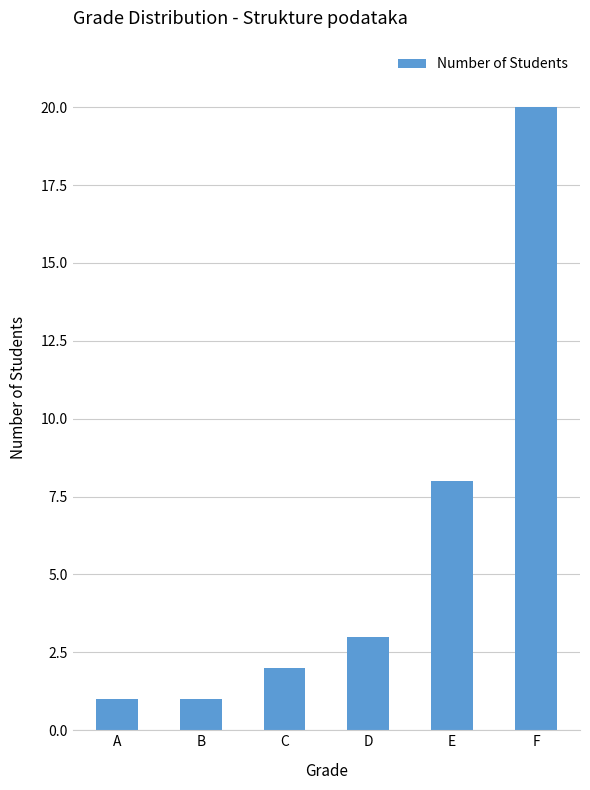

How many bars are there in total?

6